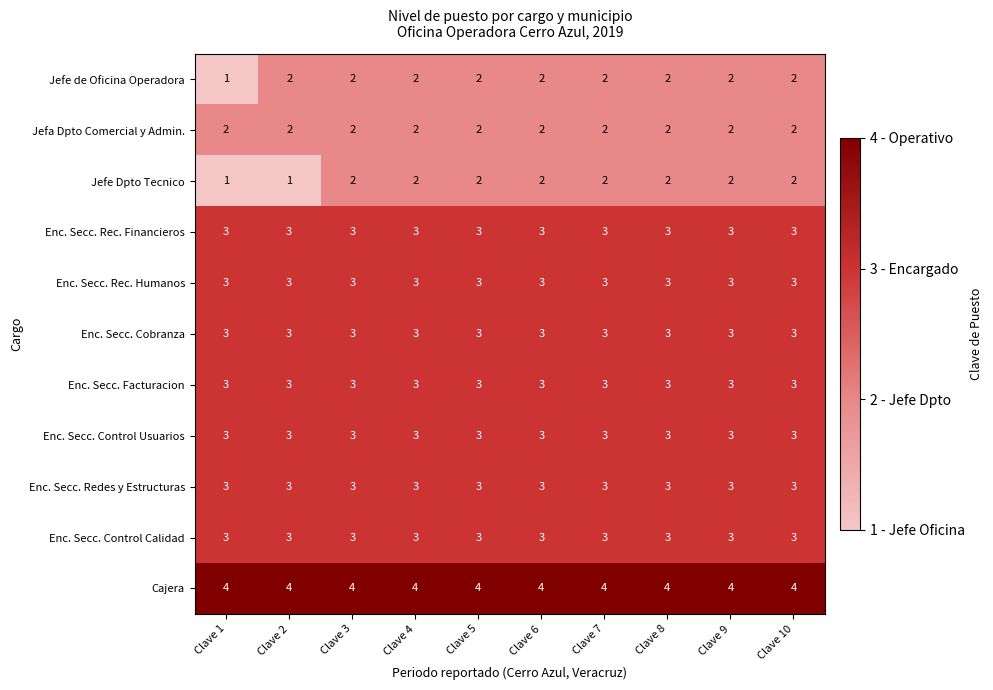

What is the smallest value displayed?

1